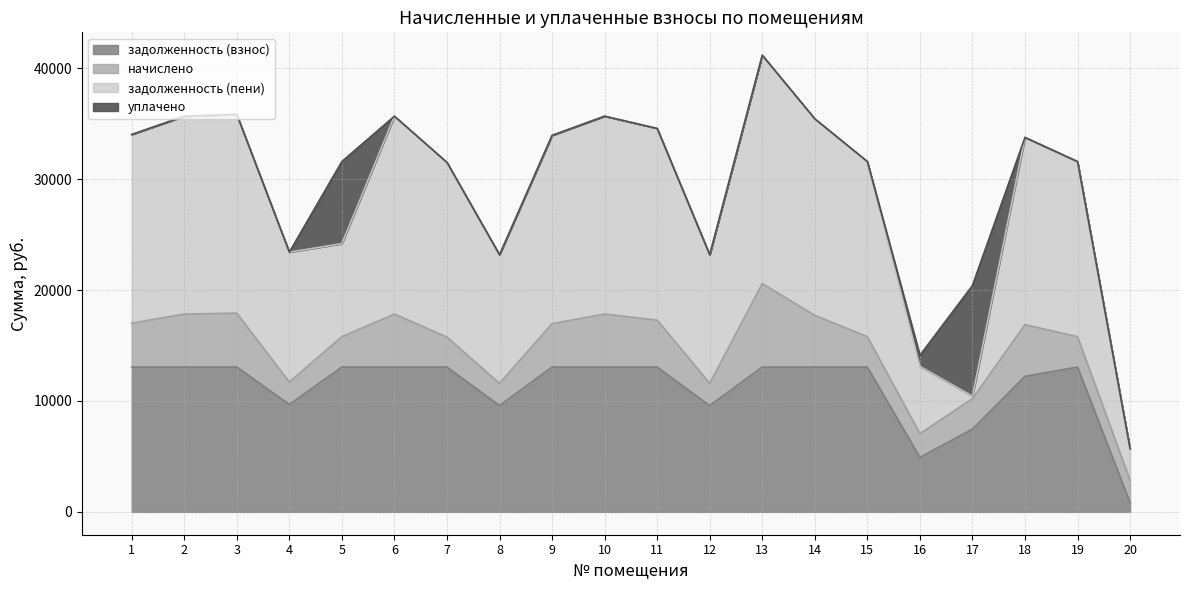

At which category does начислено reach its first local valley?

4